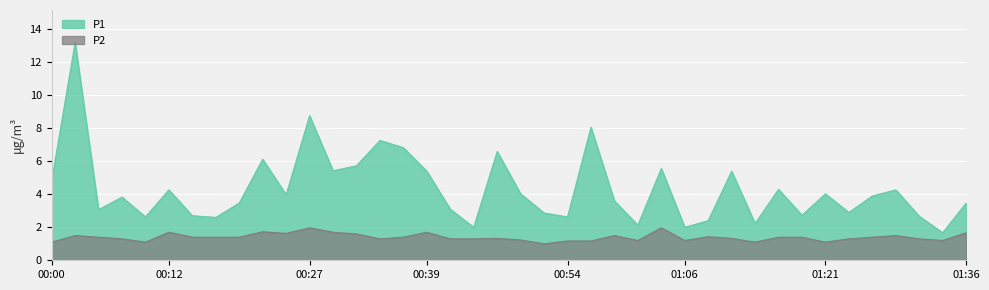

How many categories are shown in the chart?

40